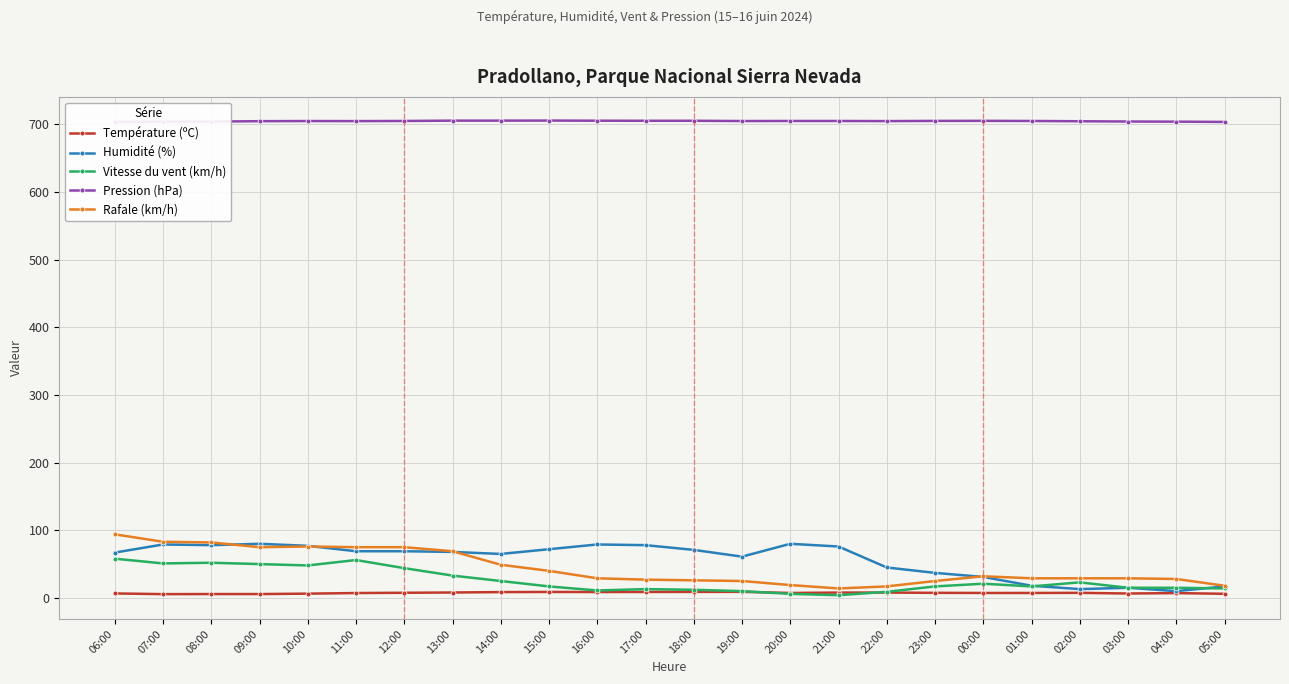

Reading right to left, transcribe all the data shown in this chart.

Température (ºC): 6.1	7.1	6.5	7.5	7.3	7.3	7.5	7.9	7.9	7.3	9.0	8.9	8.8	8.7	8.8	8.6	8.0	7.6	7.2	6.3	5.7	5.7	5.6	6.6
Humidité (%): 17.0	10.0	15.0	13.0	18.0	31.0	37.0	45.0	76.0	80.0	61.0	71.0	78.0	79.0	72.0	65.0	68.0	69.0	69.0	77.0	80.0	78.0	79.0	67.0
Vitesse du vent (km/h): 14.0	15.0	15.0	23.0	17.0	21.0	17.0	9.0	4.0	6.0	10.0	12.0	13.0	11.0	17.0	25.0	33.0	44.0	56.0	48.0	50.0	52.0	51.0	58.0
Pression (hPa): 703.7	704.1	704.3	704.7	705.1	705.3	705.2	704.9	705.1	705.1	705.0	705.4	705.4	705.5	705.7	705.6	705.6	705.1	704.9	705.0	704.8	704.2	704.2	703.7
Rafale (km/h): 18.0	28.0	29.0	29.0	29.0	32.0	25.0	17.0	14.0	19.0	25.0	26.0	27.0	29.0	40.0	49.0	69.0	75.0	75.0	76.0	75.0	82.0	83.0	94.0